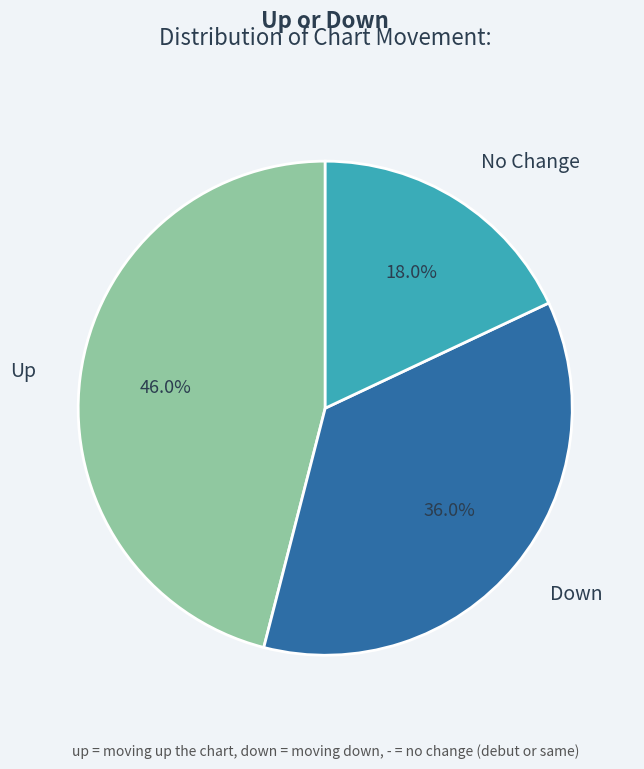

Is there a majority slice in this chart?

No